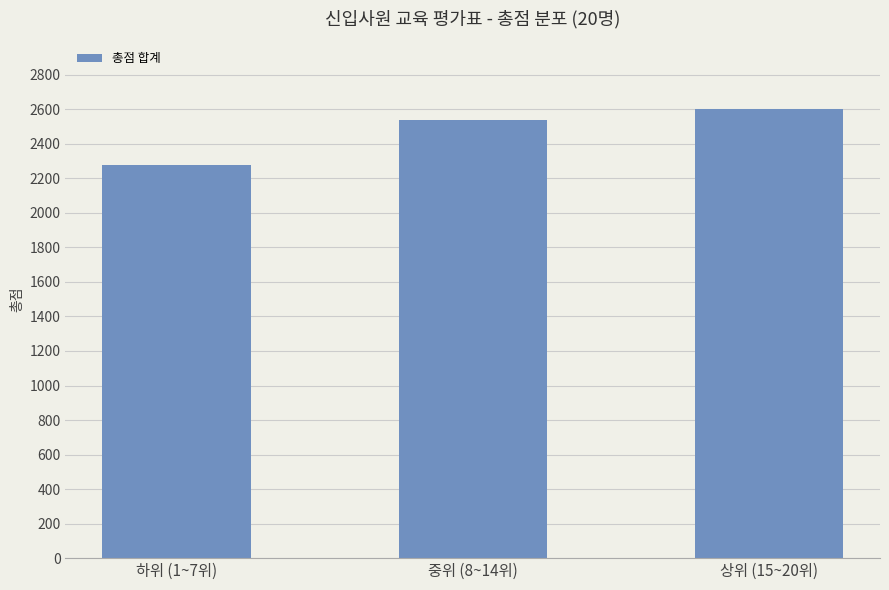

What is the ratio of the value at 하위 (1~7위) to the value at 중위 (8~14위)?

0.9